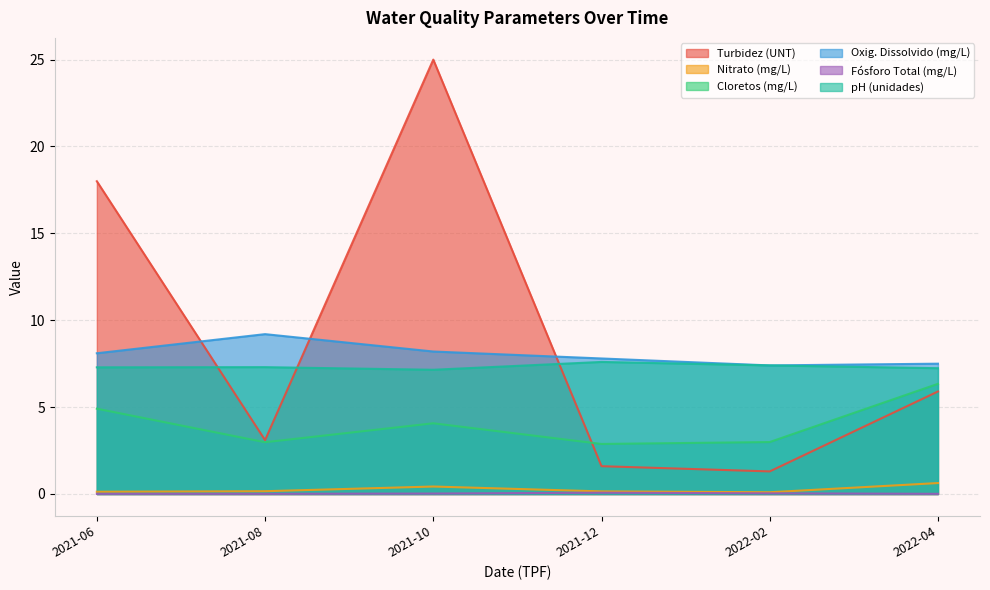

True or false: Turbidez (UNT) and Fósforo Total (mg/L) cross at least once.

False